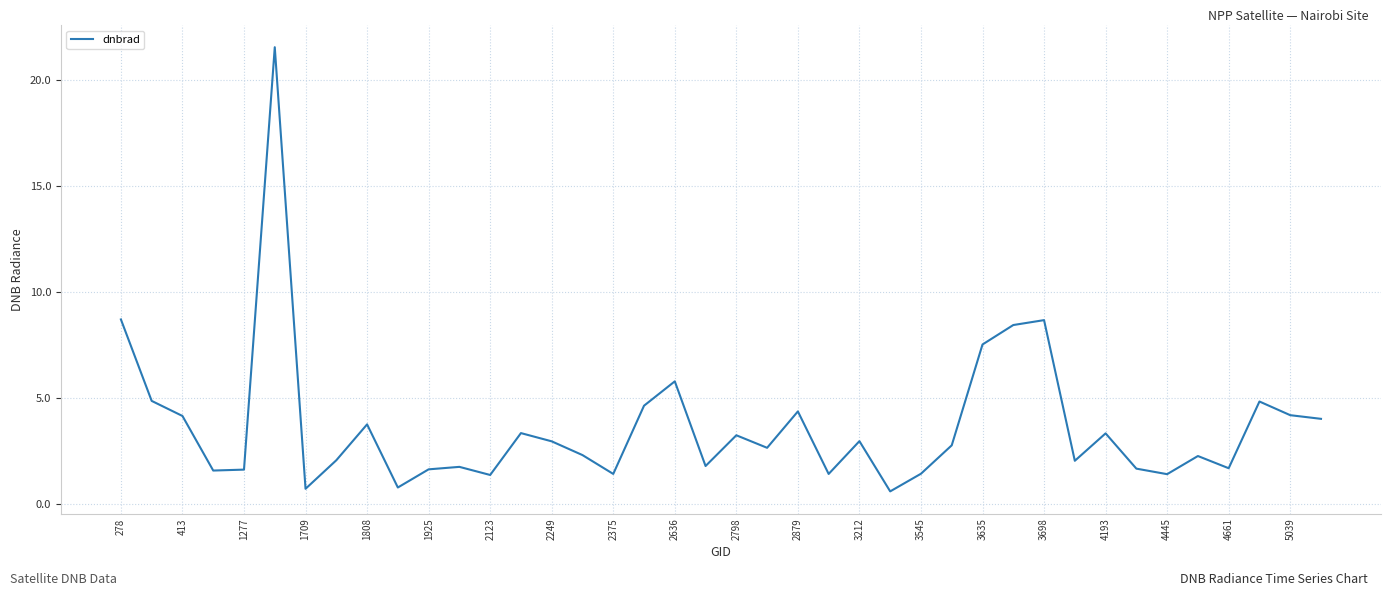

What is the difference between the second highest and minimum values?

8.1